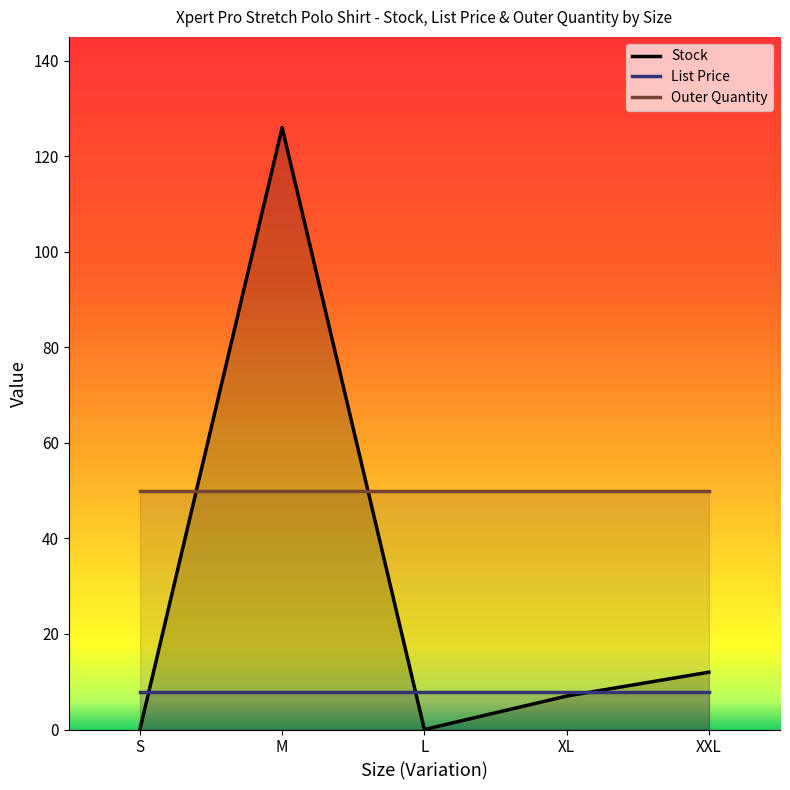

What is the greatest value displayed?

126.0